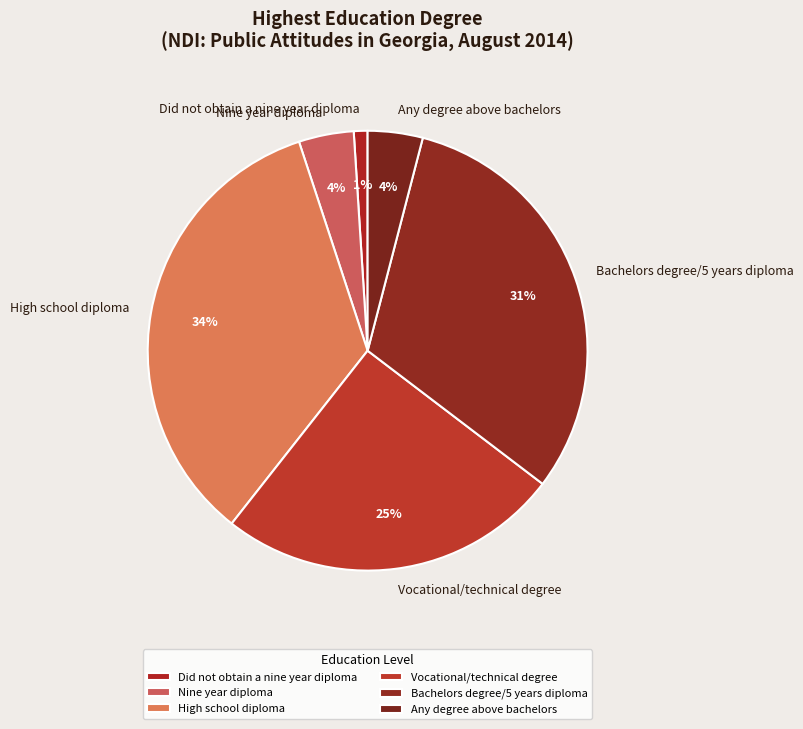

What percentage is the Nine year diploma slice, to the nearest percent?

4%